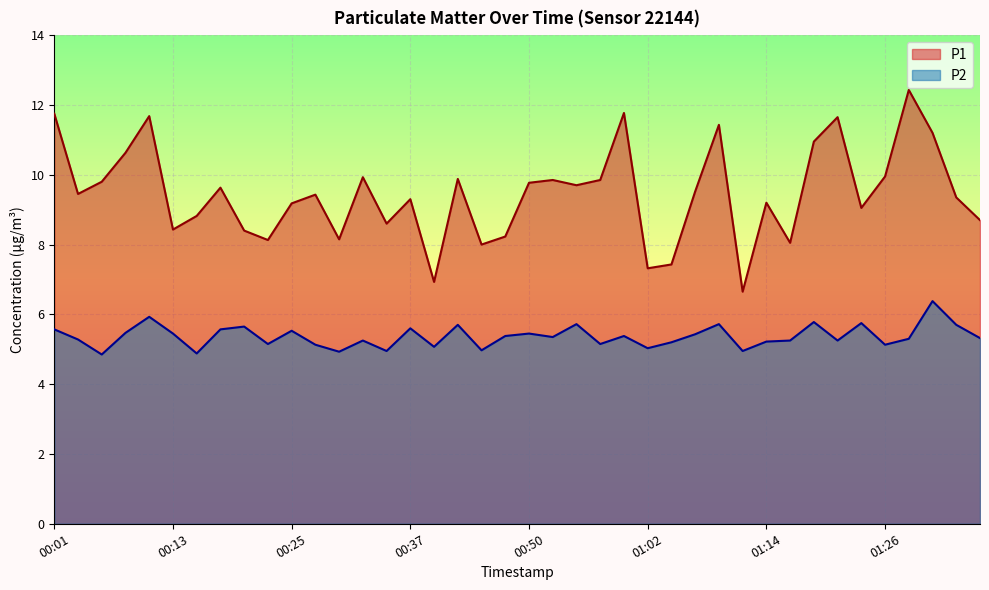

Where is P2 nearest to the value 5?

00:45